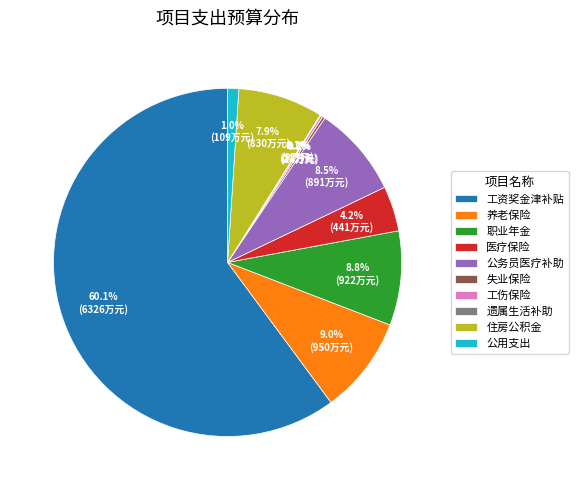

Does any single category account for the majority?

Yes